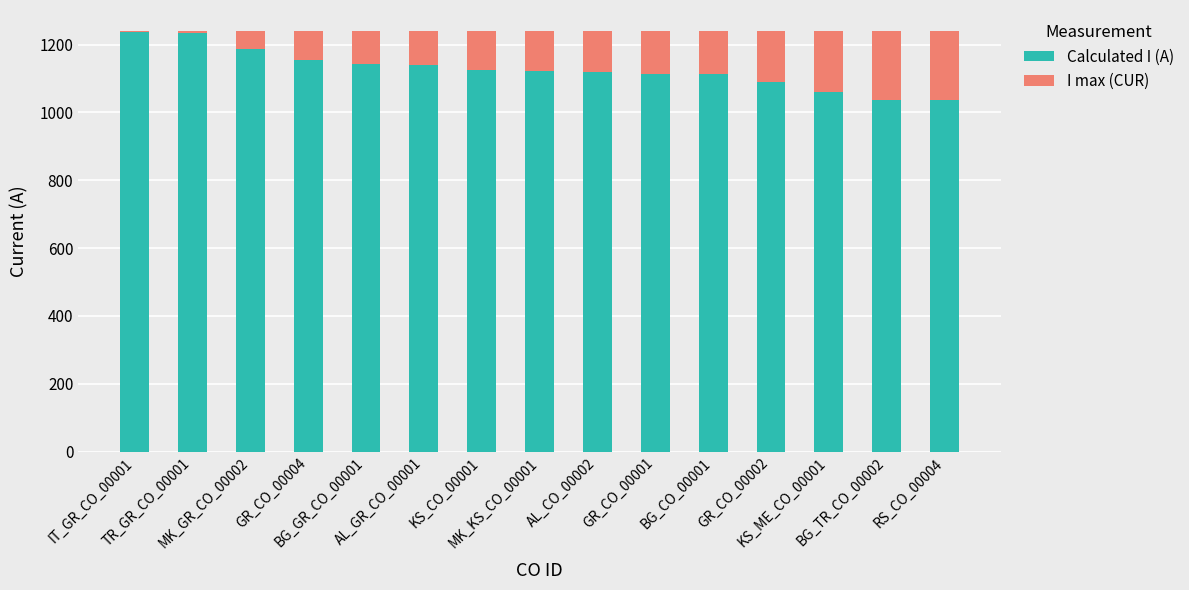

What is the sum of the Calculated I (A) values at GR_CO_00002 and MK_KS_CO_00001?

2213